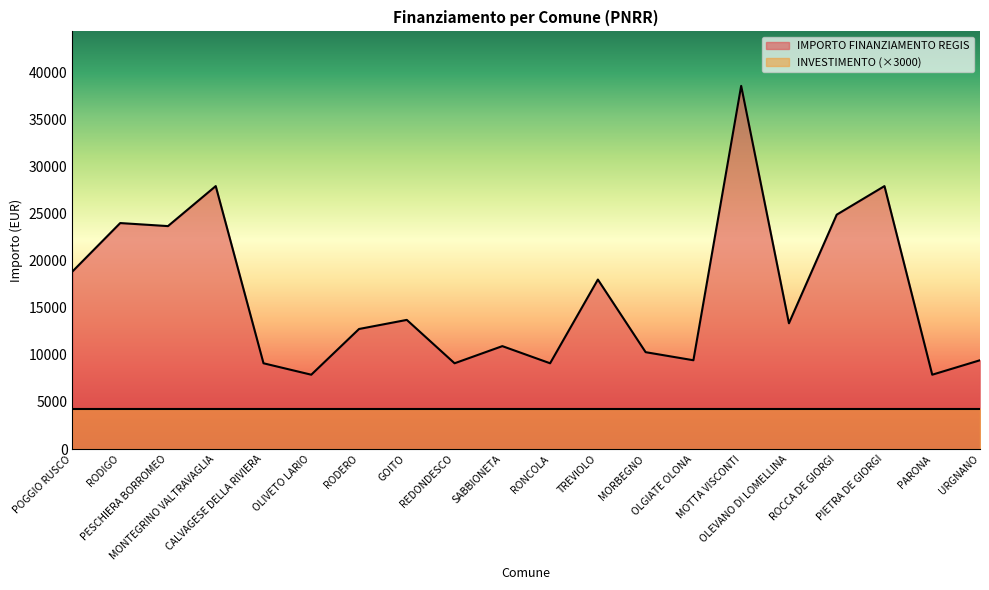

True or false: there are more than 0 points higher than both neighbors.

True